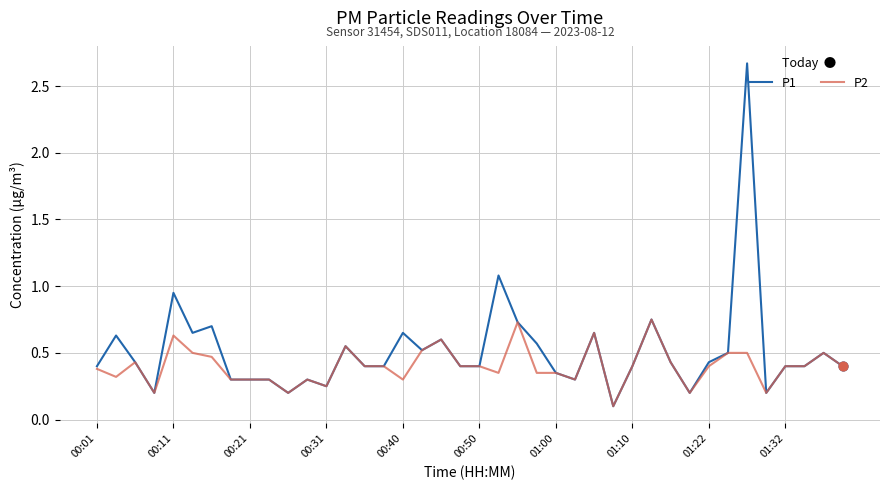

At how many categories does at least one series exceed 1?

2